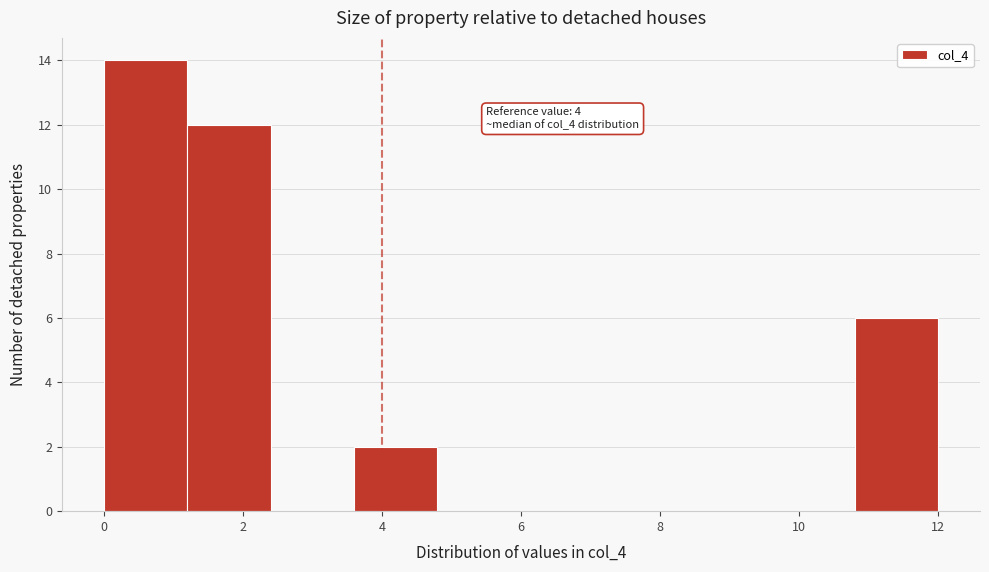

Which range on the x-axis has the tallest bar?

0.0 to 1.2